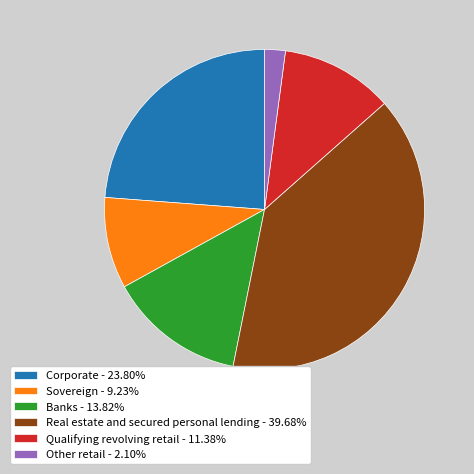

The Other retail slice represents 2% of the pie. True or false?

True